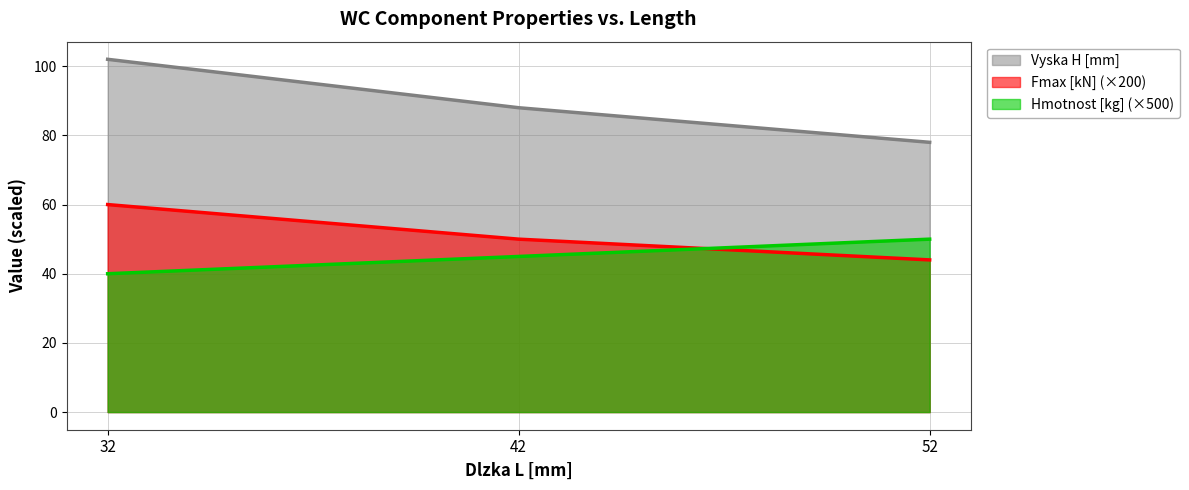

Reading left to right, what are all the values shown in this chart?

Vyska H [mm]: 102	88	78
Hmotnost [kg]: 40	45	50
Fmax [kN]: 60	50	44